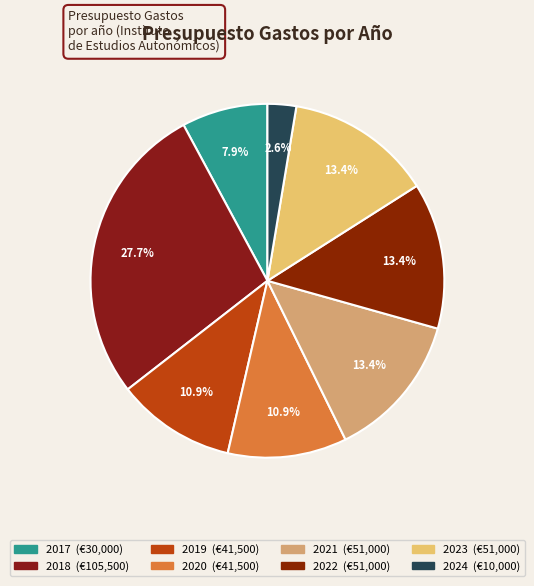

Rank the categories by value from highest to lowest.

2018, 2021, 2022, 2023, 2019, 2020, 2017, 2024